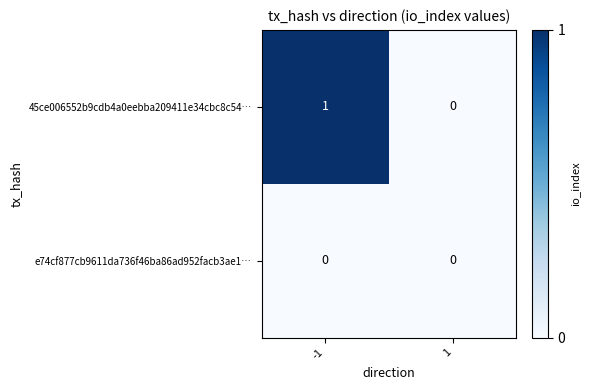

How many distinct data groups are displayed?

2